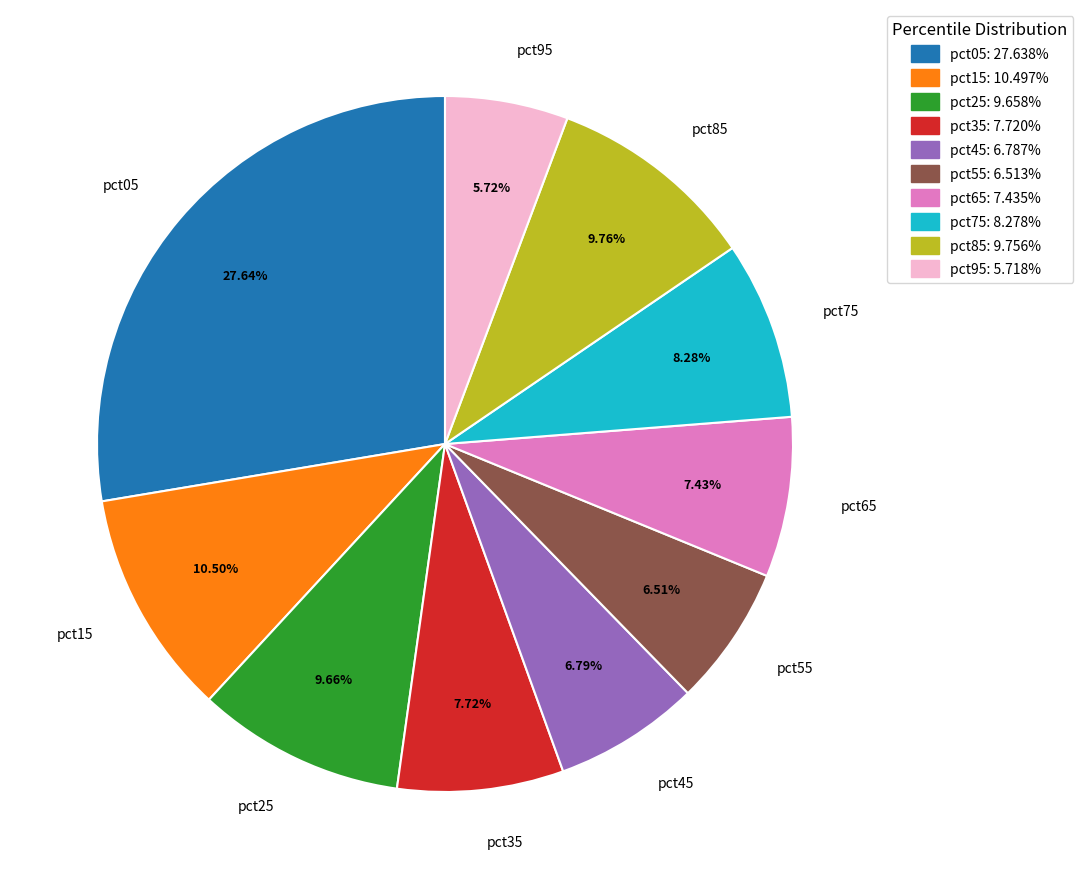

To the nearest percent, what is the difference between the largest and smallest slice percentages?

22%